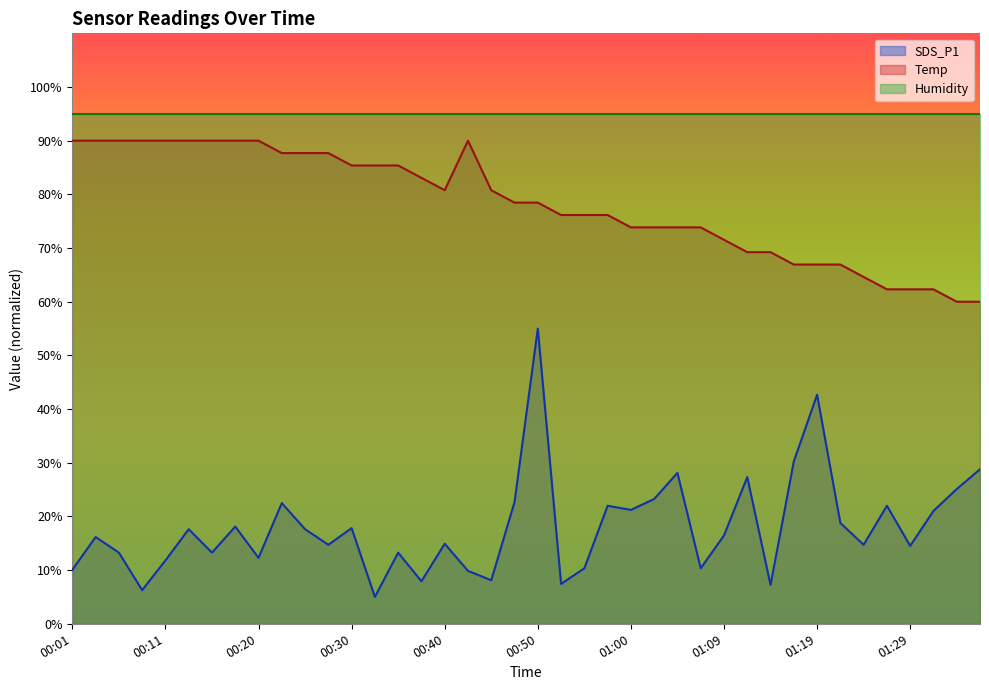

Rank the series by their maximum value, from highest to lowest.

Humidity, Temp, SDS_P1